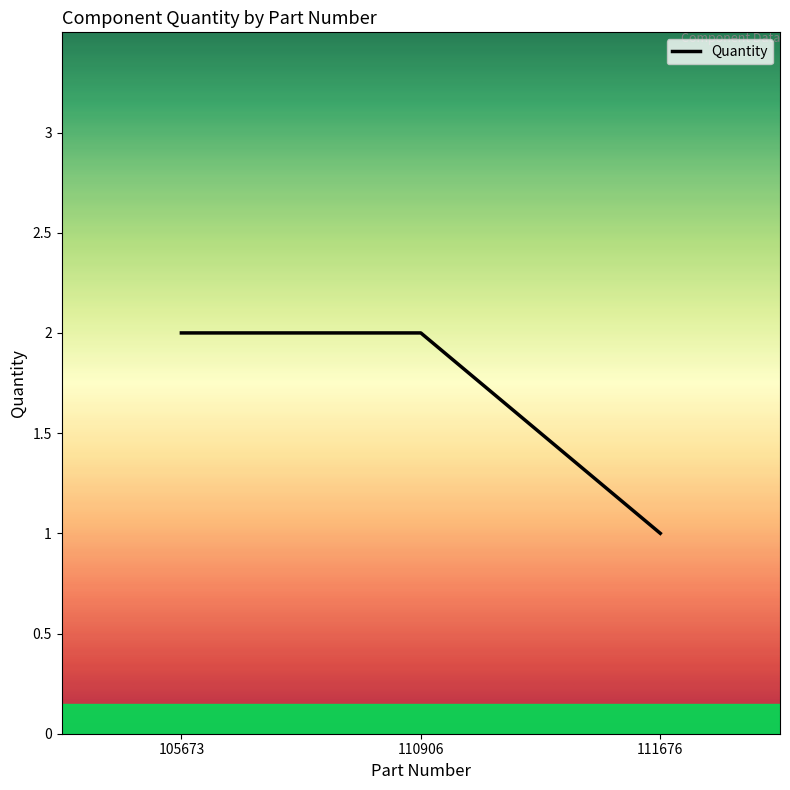

What is the sum of the values at 105673 and 110906?

4